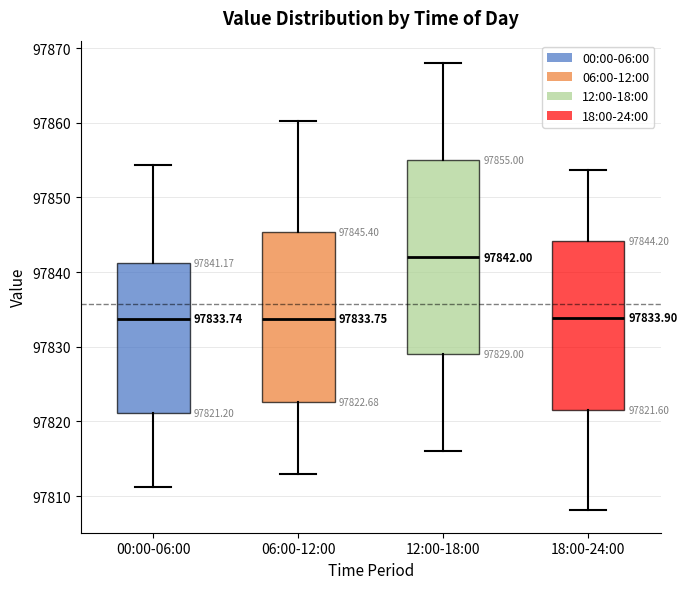

Which box is the tallest, from its lower edge to its upper edge?

12:00-18:00